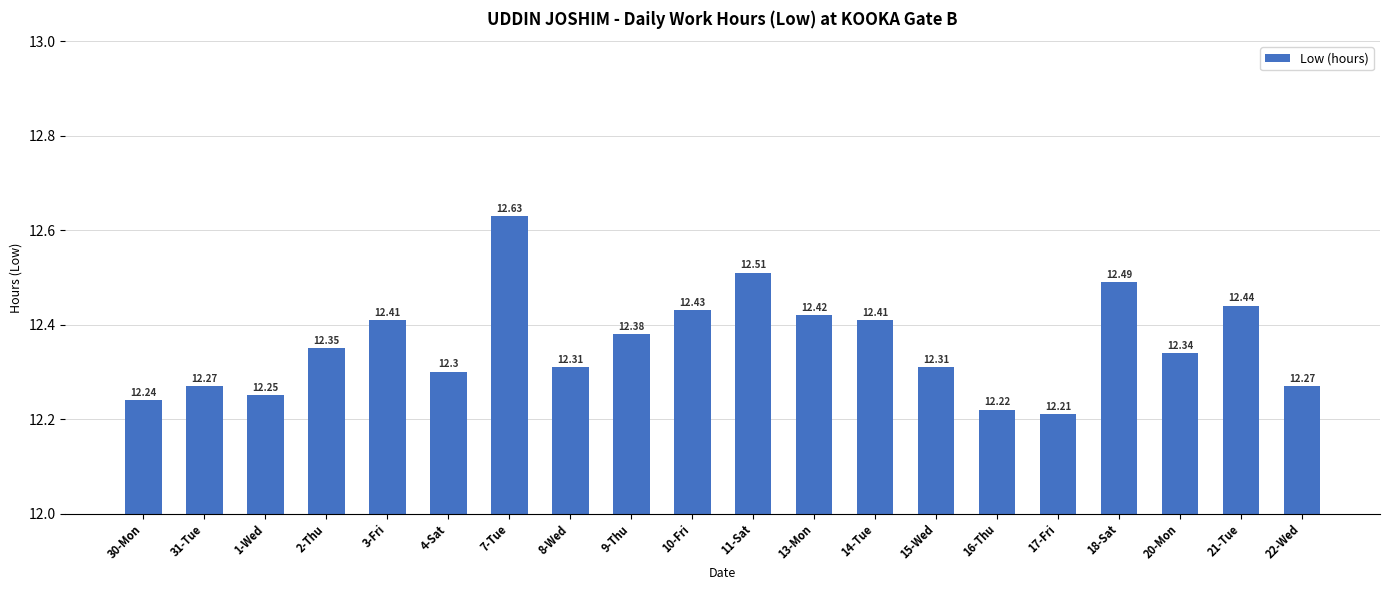

Between 18-Sat and 2-Thu, which is larger?

18-Sat